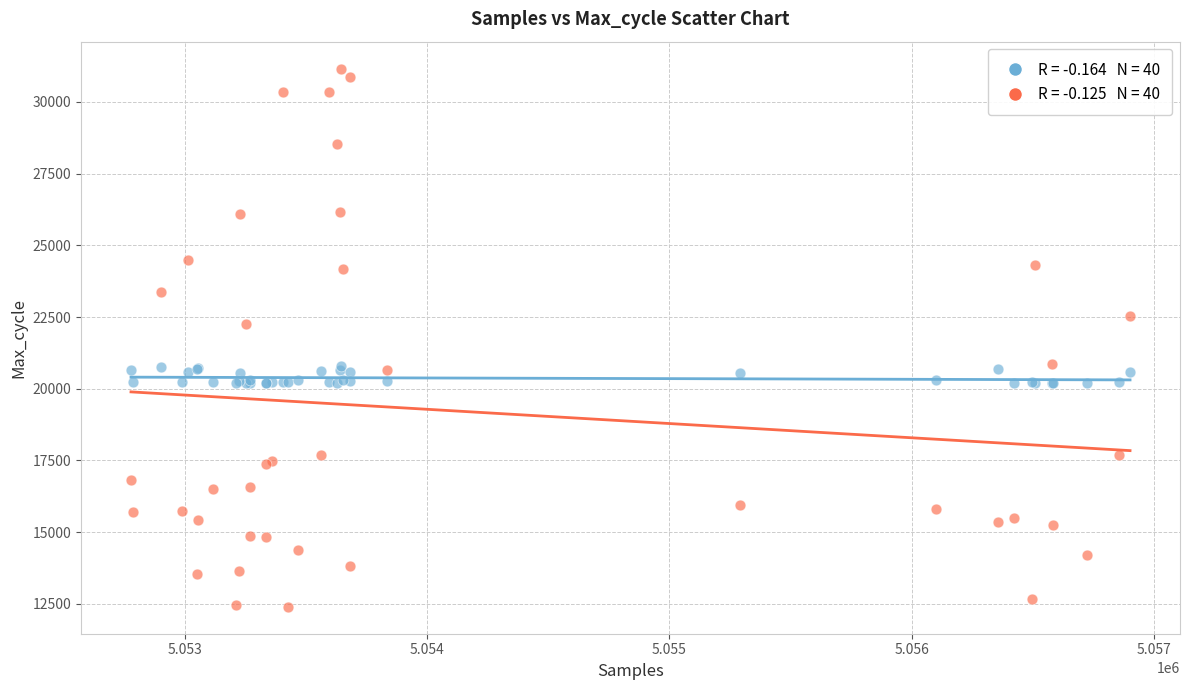

Across all series, what Y value is closest to 21778?

22247.0